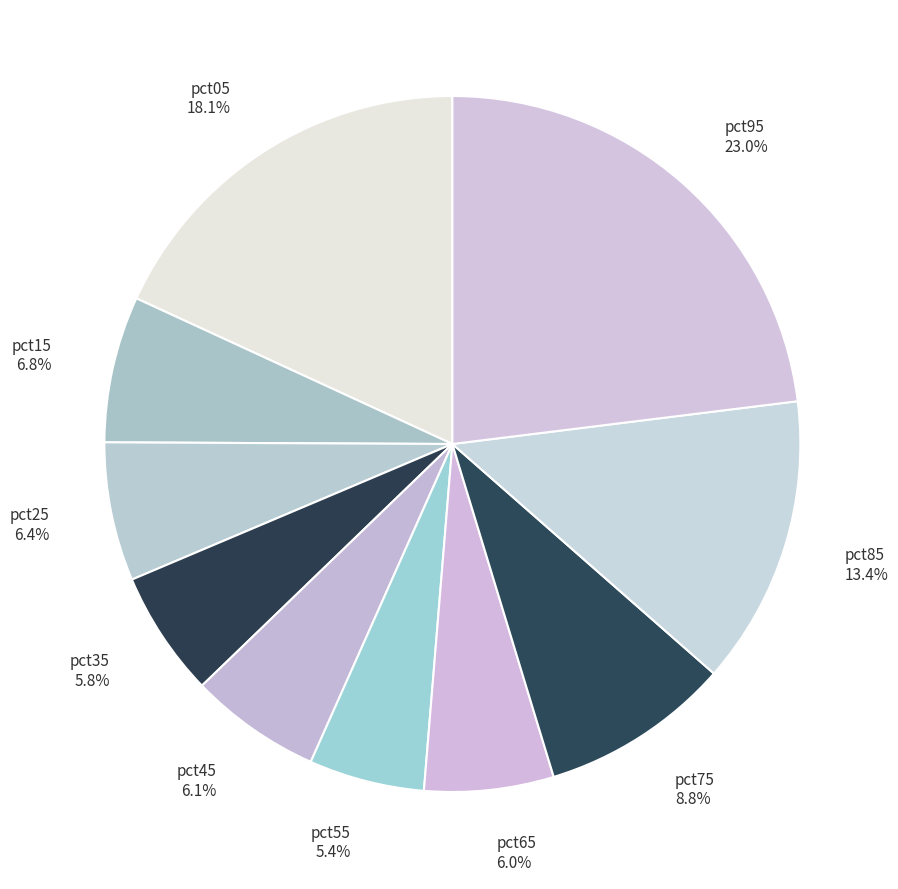

The pct15 slice represents 7% of the pie. True or false?

True